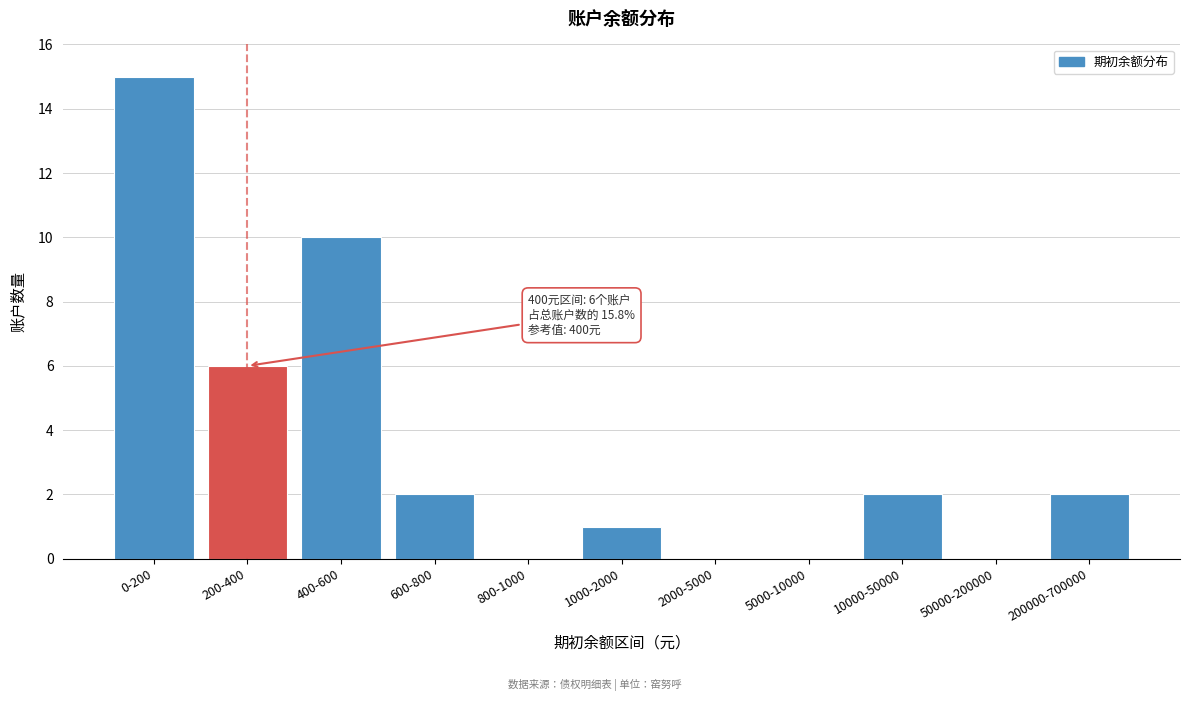

Reading left to right, list all the values displayed in this chart.

0-200=15	200-400=6	400-600=10	600-800=2	800-1000=0	1000-2000=1	2000-5000=0	5000-10000=0	10000-50000=2	50000-200000=0	200000-700000=2